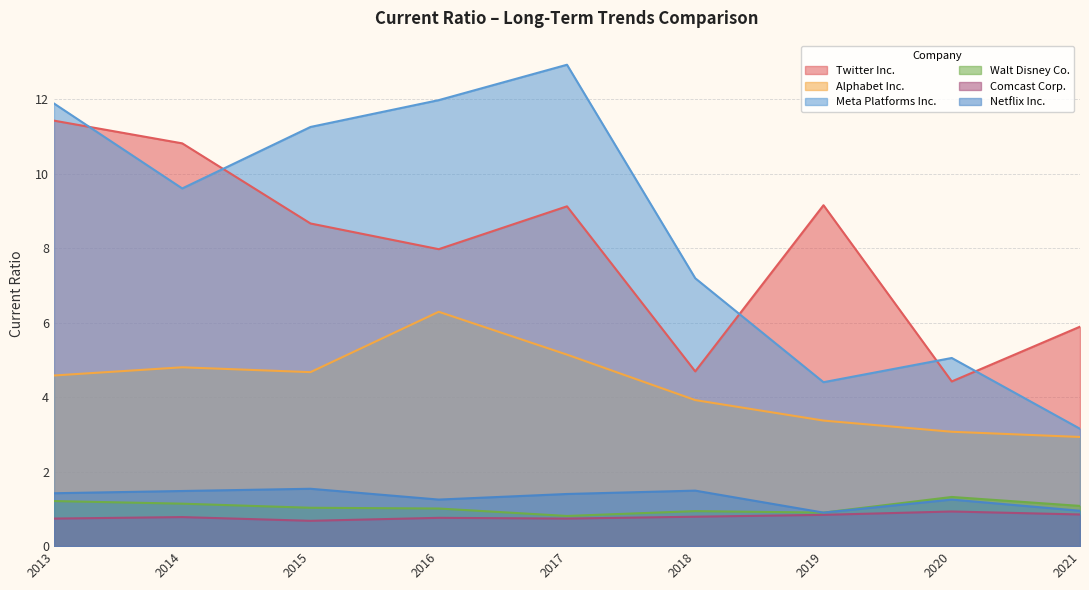

Is the value of Comcast Corp. at 2015 greater than the value of Twitter Inc. at 2018?

No